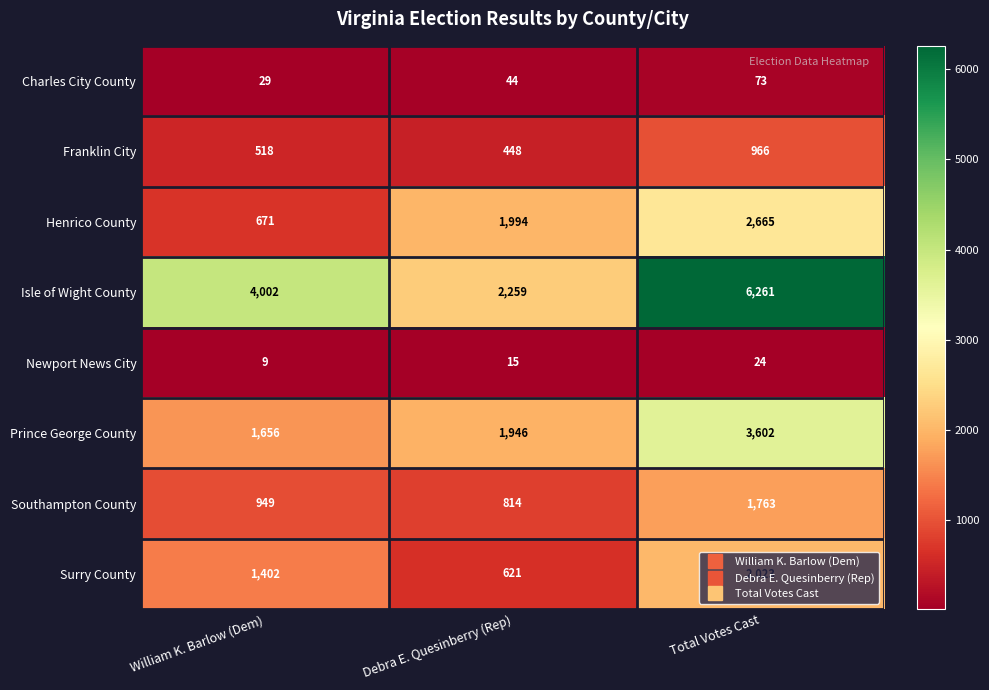

What is the difference between the highest and lowest values at Total Votes Cast?

6237